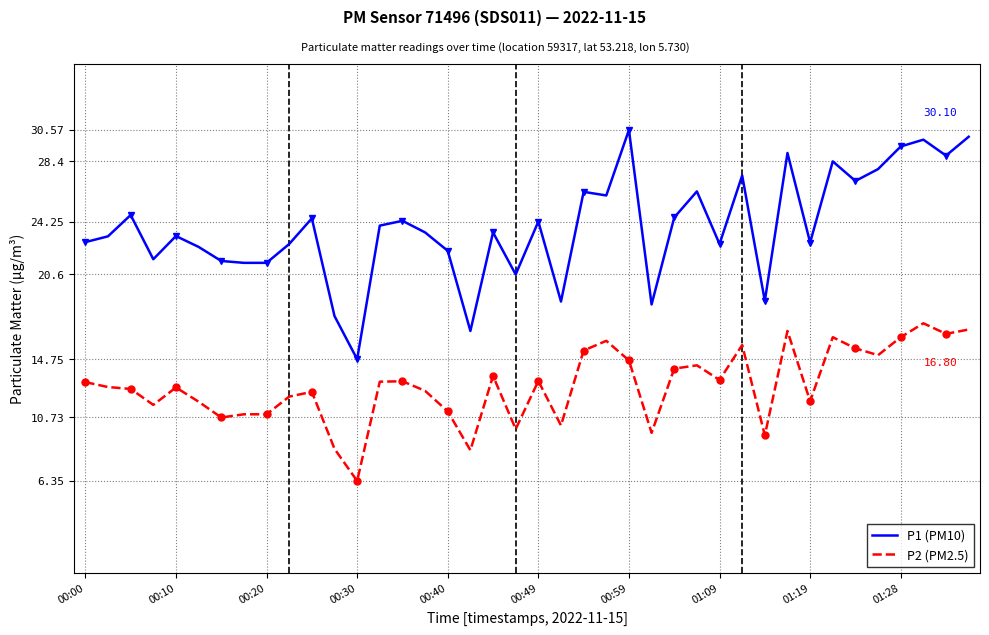

What is the total value across all series at 14?

37.5